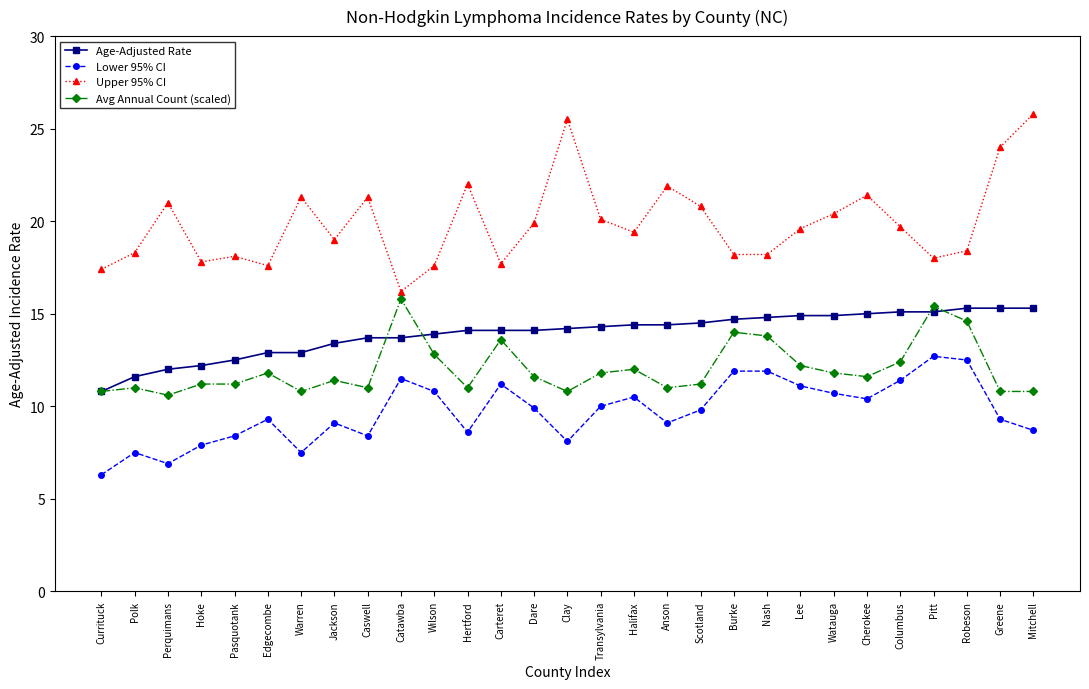

What is the label of the 26th point from the left?

Pitt